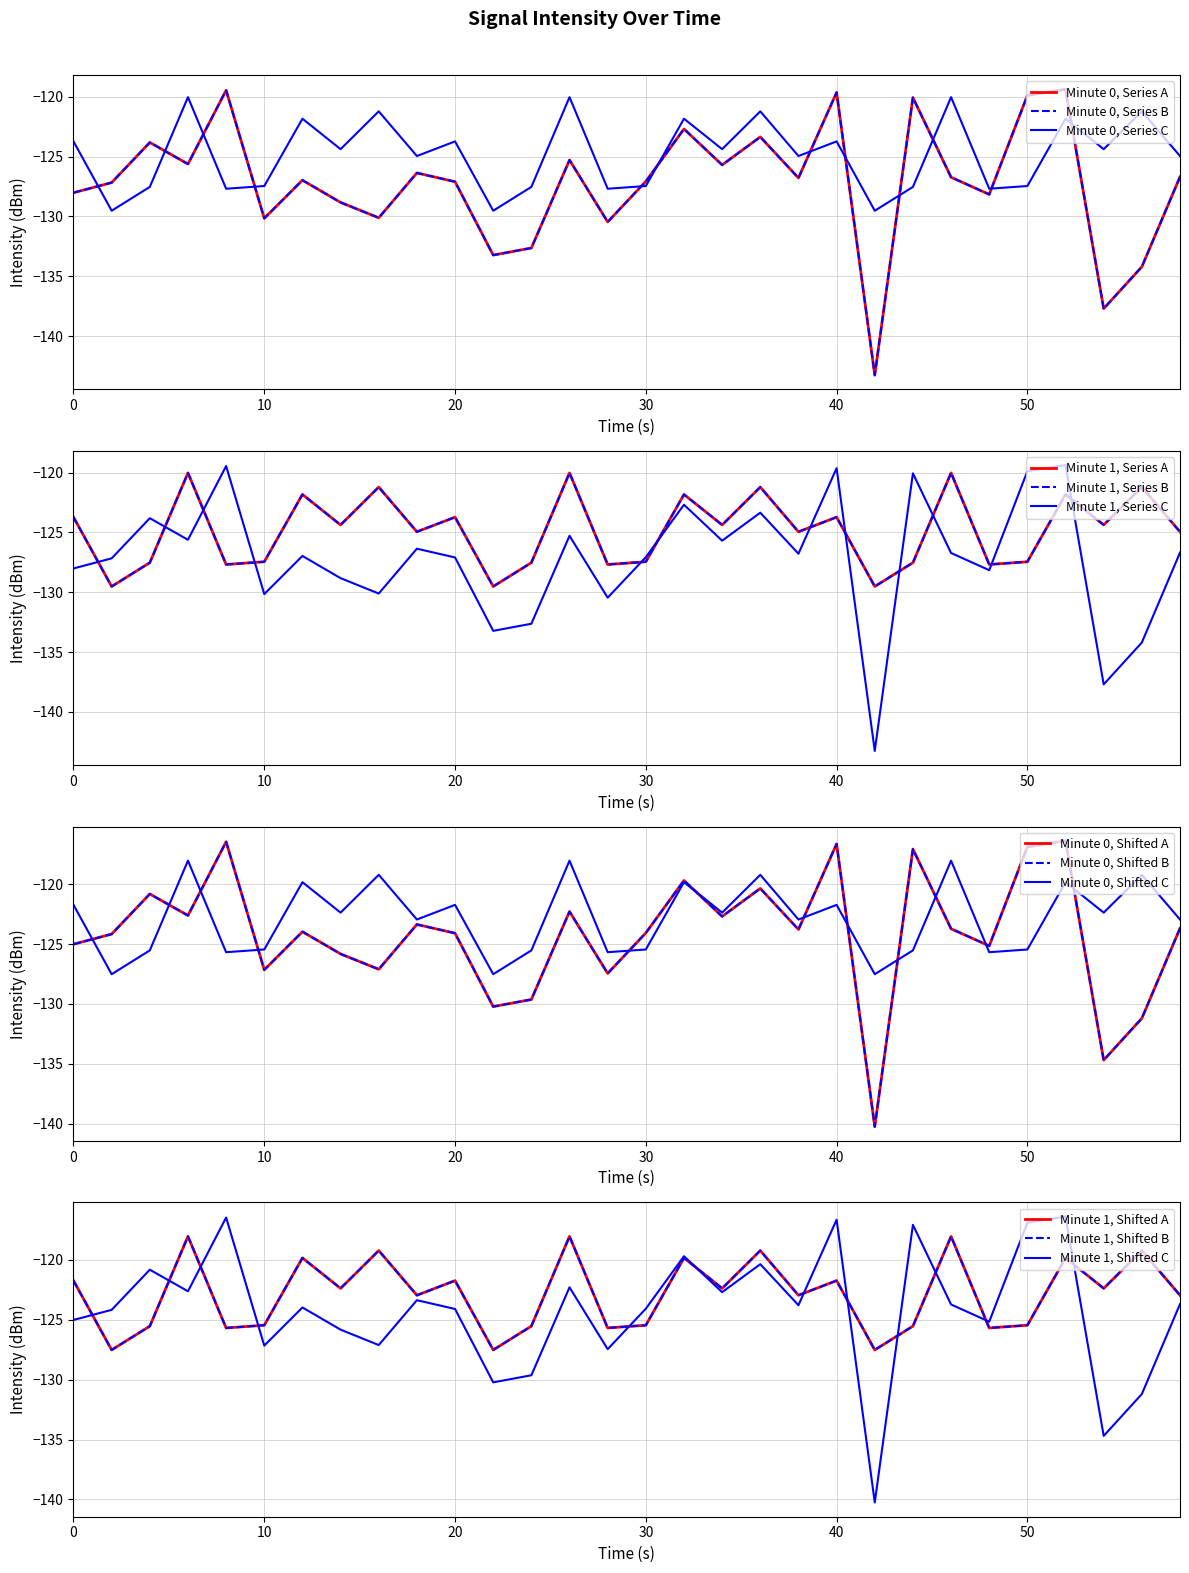

How many data points does each series have?

30